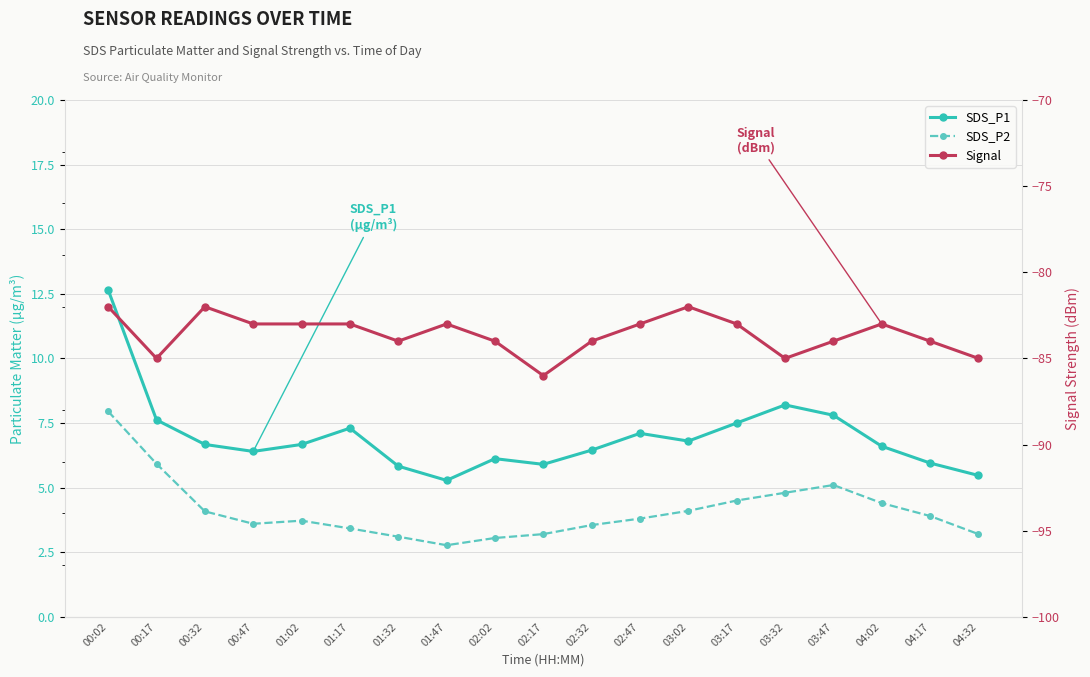

Which category has the lowest value in the SDS_P2 series?

01:47